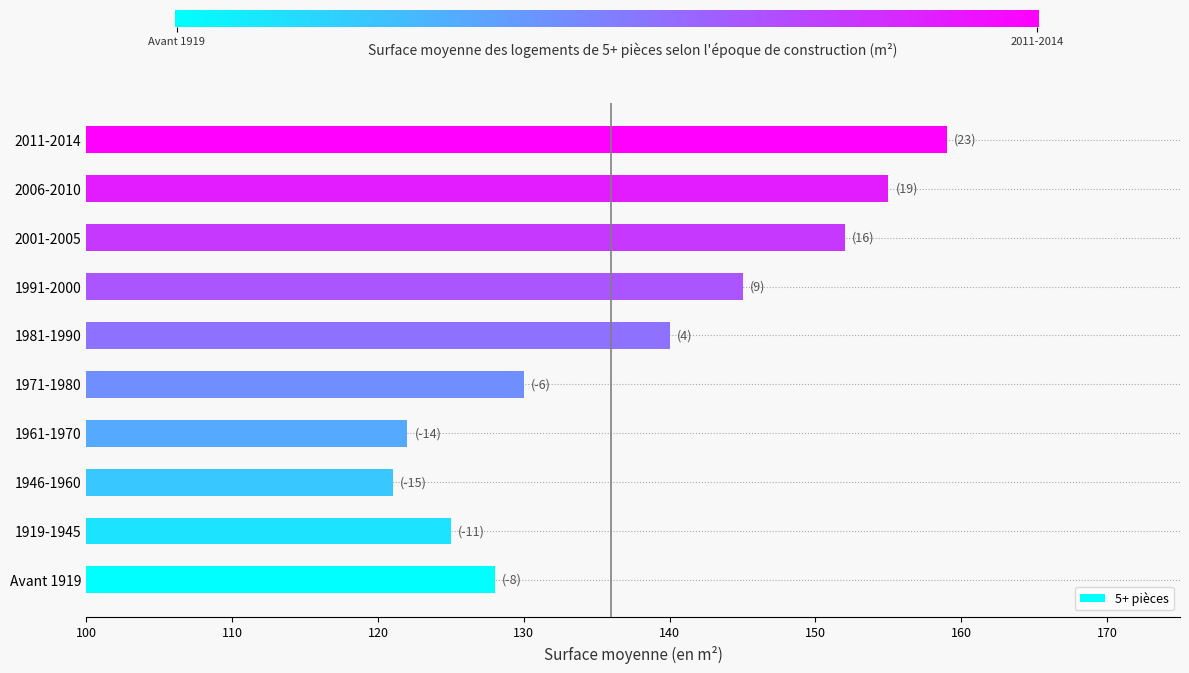

What is the difference between the values at 2001-2005 and 1919-1945?

27